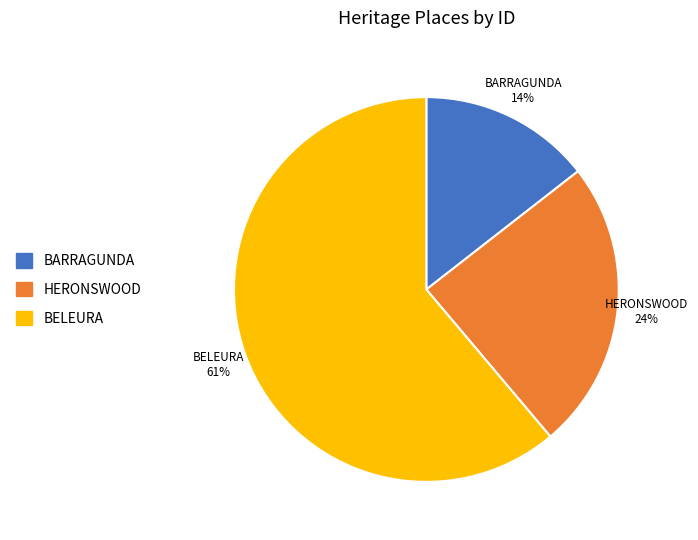

Combined, do BELEURA and BARRAGUNDA account for over 50%?

Yes